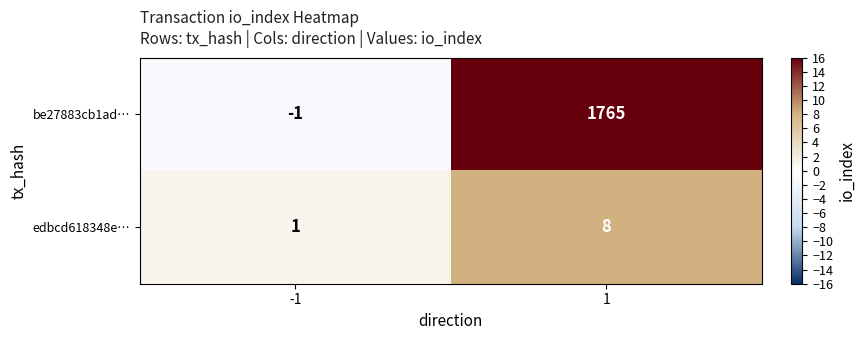

List the series in order of their peak value, lowest first.

edbcd618348e…, be27883cb1ad…